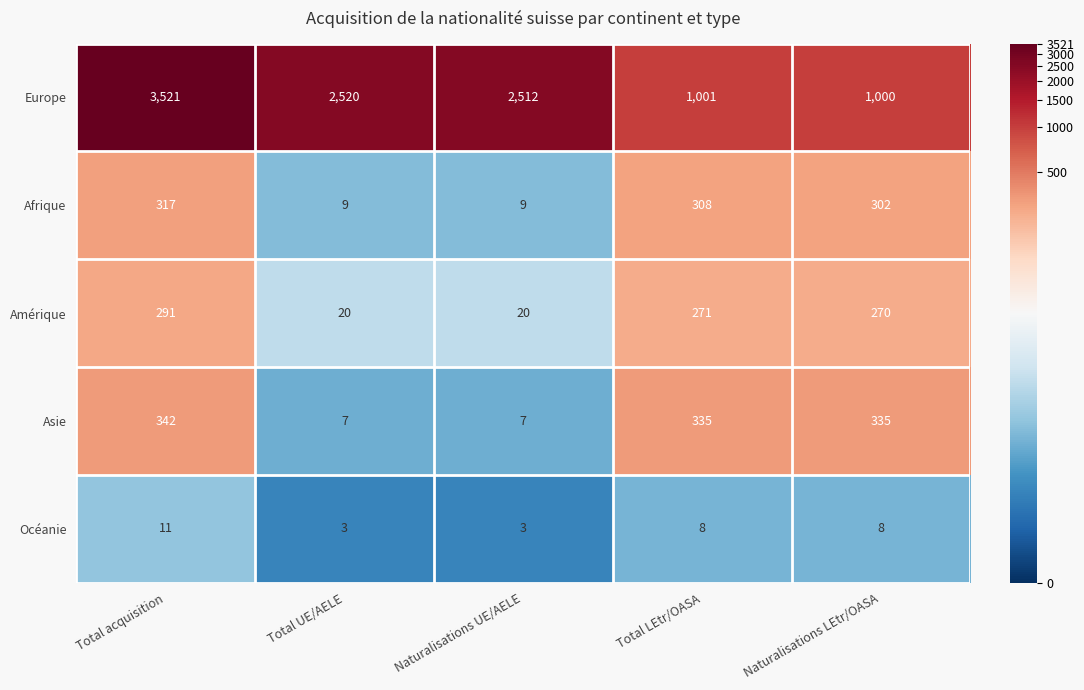

True or false: Afrique has a value of 9 at Total UE/AELE.

True